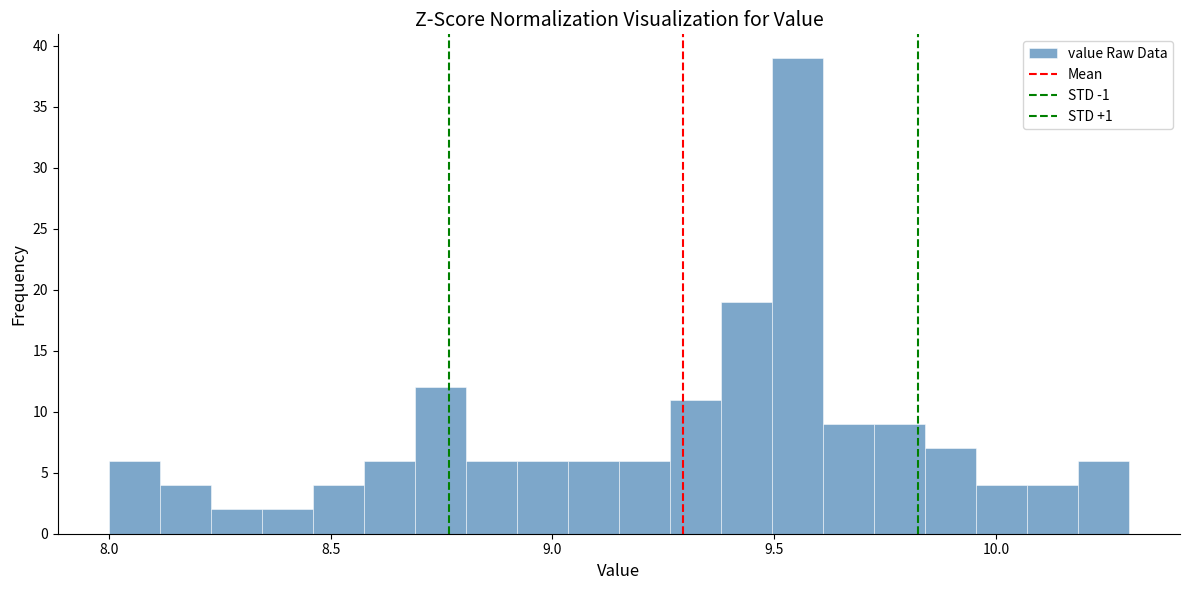

Read against the x-axis, roughly where is the centre of the tallest bar?

9.55